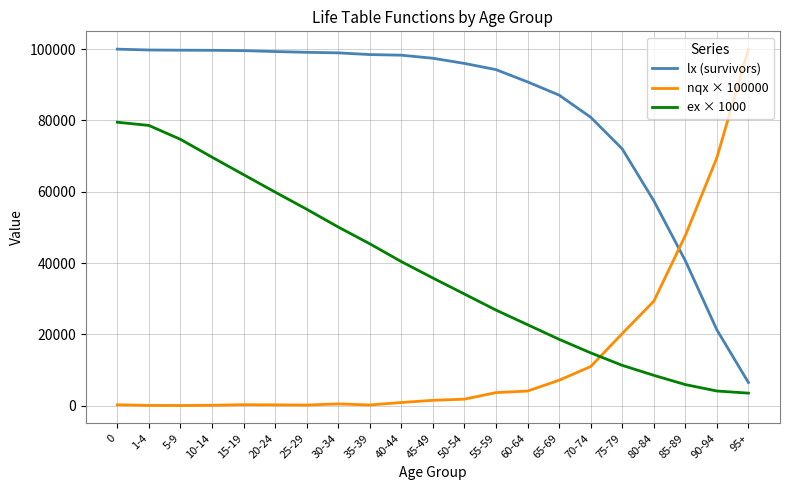

Which series has the largest range (max minus min)?

nqx × 100000